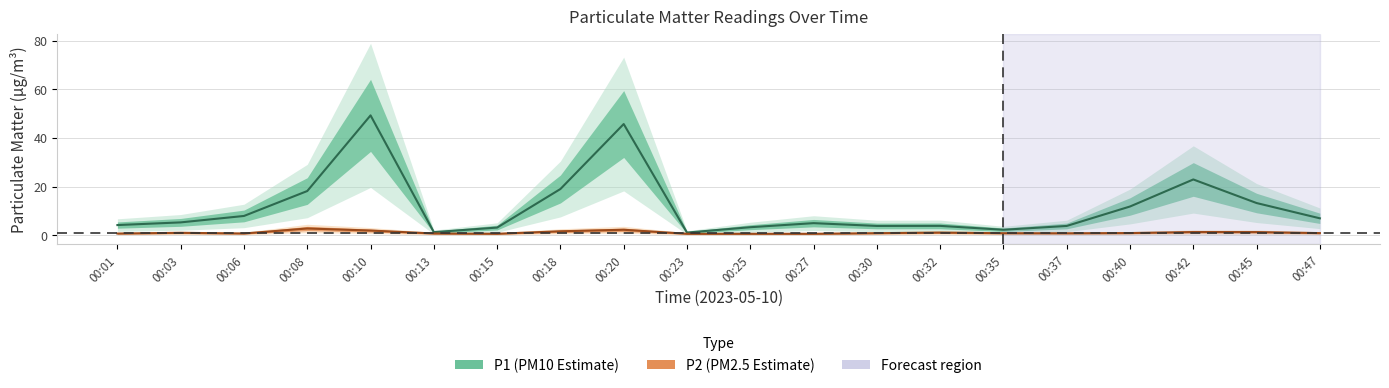

Where is P1 (center) nearest to the value 25?

00:42